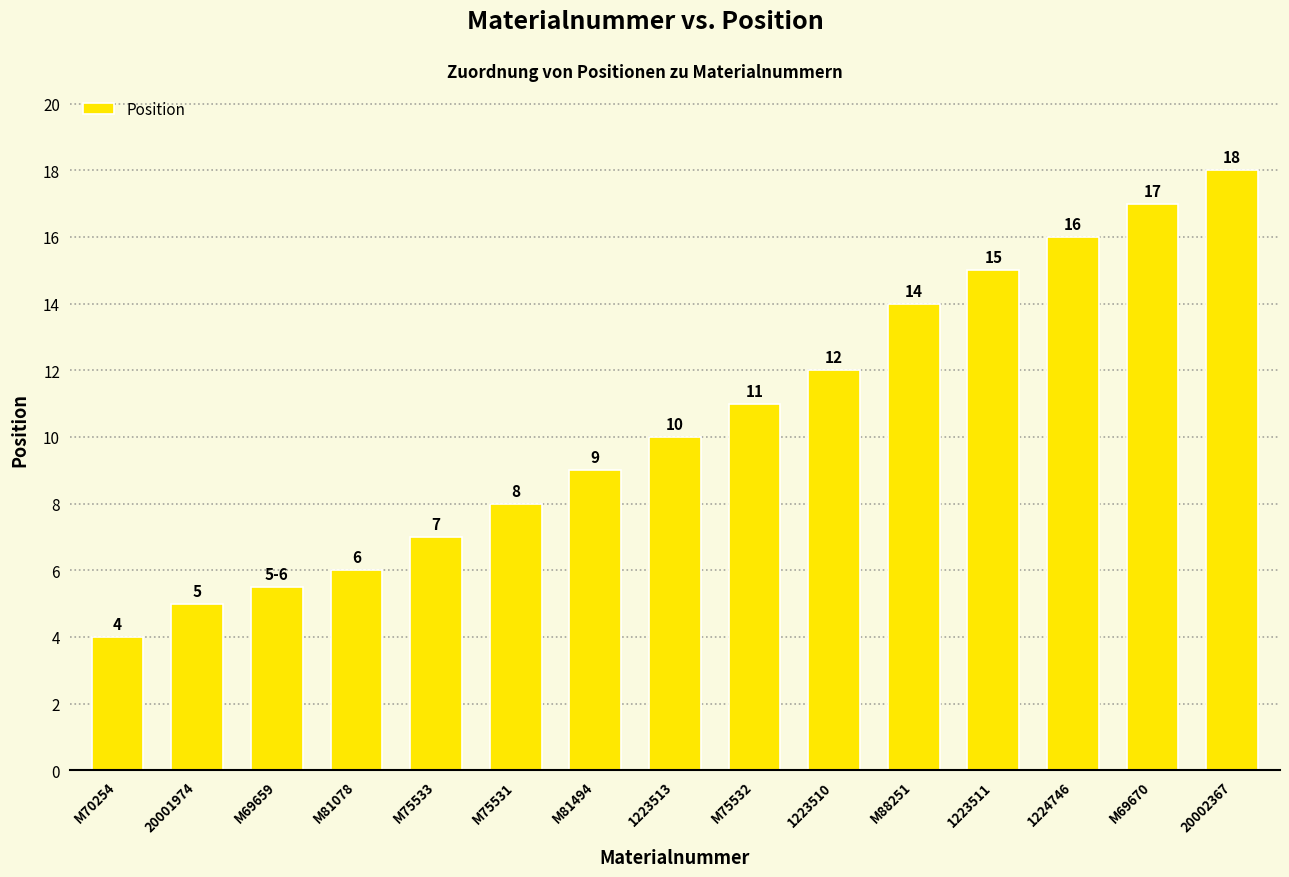

What is the sum of the values at 1223510 and M81078?

18.0